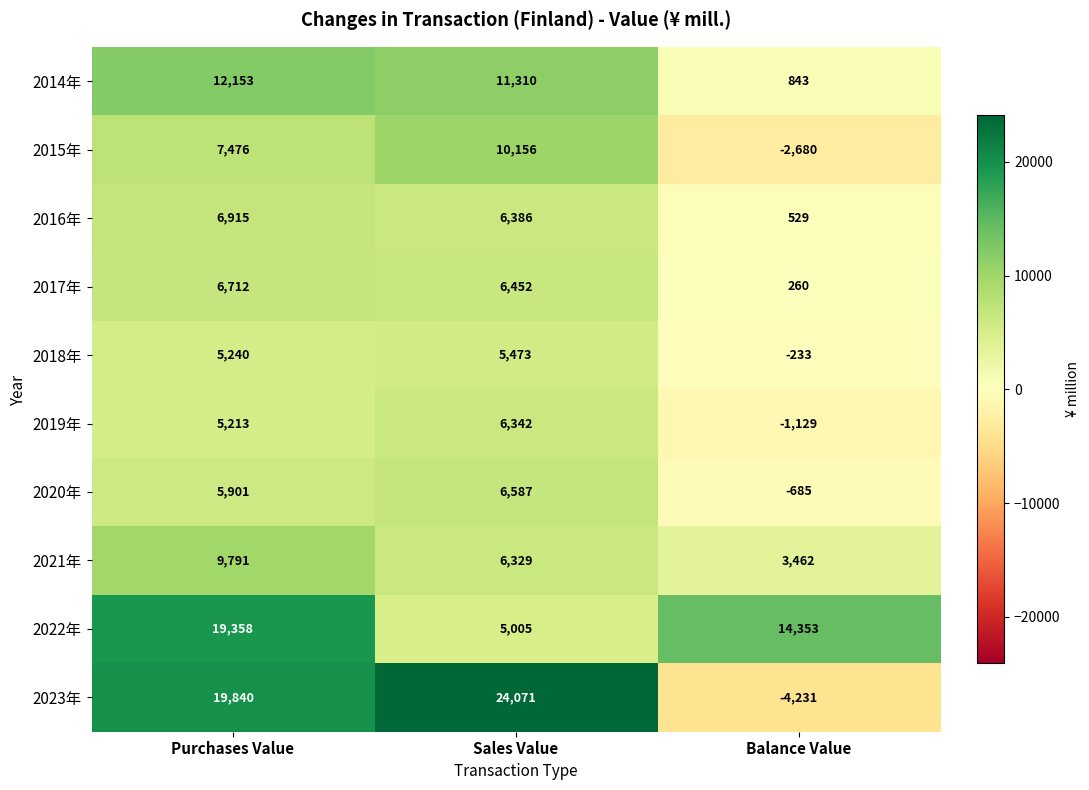

Reading left to right, extract all data points from this chart.

2014年: Purchases Value=12153	Sales Value=11310	Balance Value=843
2015年: Purchases Value=7476	Sales Value=10156	Balance Value=-2680
2016年: Purchases Value=6915	Sales Value=6386	Balance Value=529
2017年: Purchases Value=6712	Sales Value=6452	Balance Value=260
2018年: Purchases Value=5240	Sales Value=5473	Balance Value=-233
2019年: Purchases Value=5213	Sales Value=6342	Balance Value=-1129
2020年: Purchases Value=5901	Sales Value=6587	Balance Value=-685
2021年: Purchases Value=9791	Sales Value=6329	Balance Value=3462
2022年: Purchases Value=19358	Sales Value=5005	Balance Value=14353
2023年: Purchases Value=19840	Sales Value=24071	Balance Value=-4231